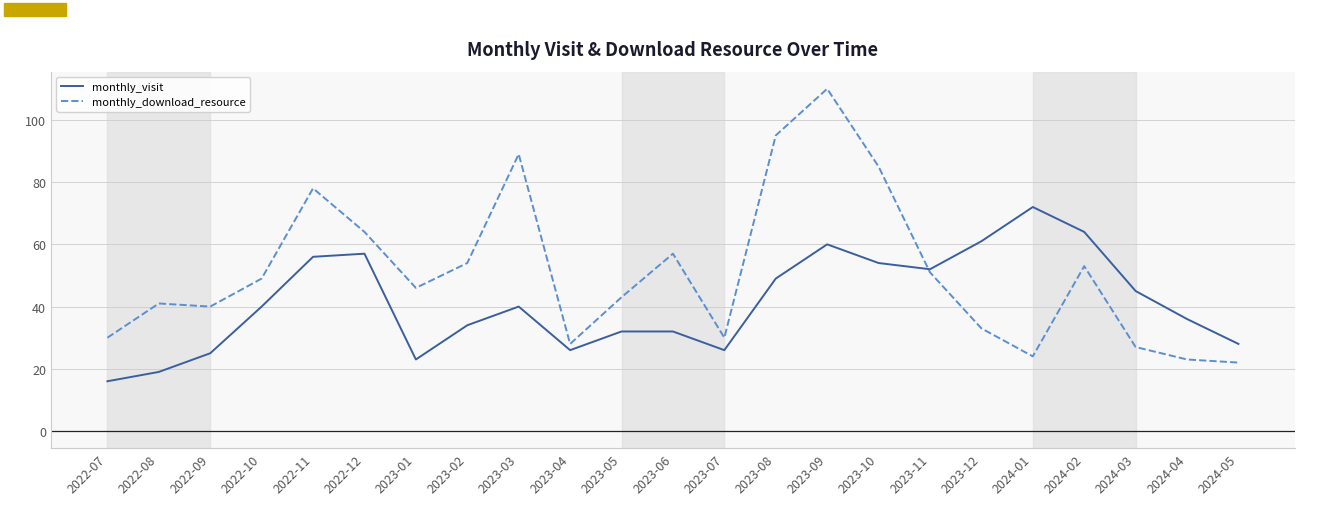

Which category has the highest value across all series?

2023-09